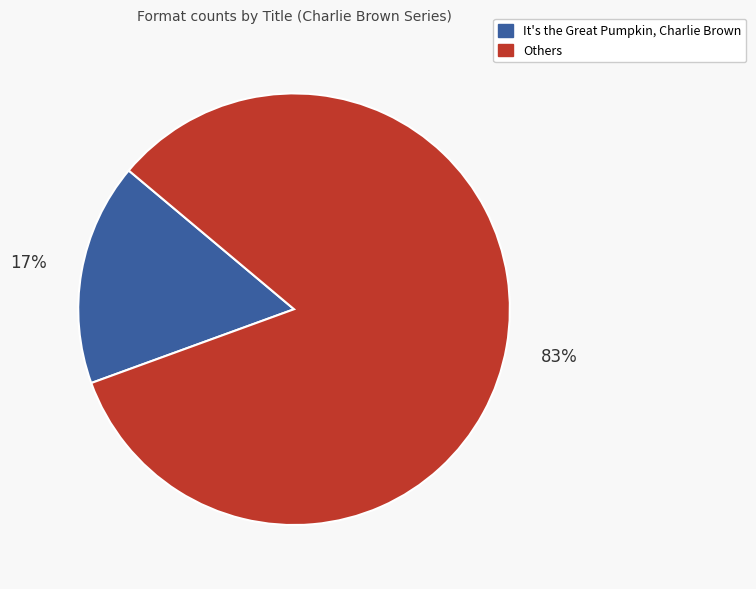

To the nearest percent, what is the average slice percentage?

50%